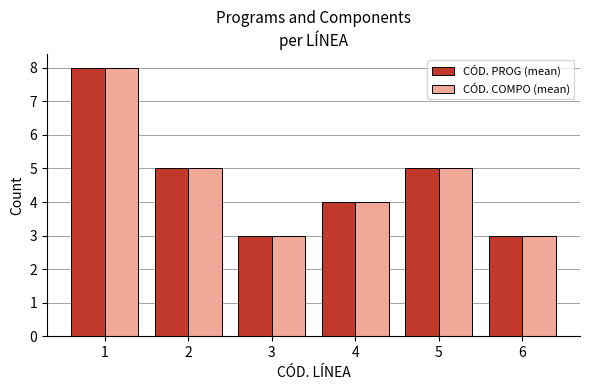

Reading left to right, what are all the values shown in this chart?

CÓD. PROG (mean): 8	5	3	4	5	3
CÓD. COMPO (mean): 8	5	3	4	5	3